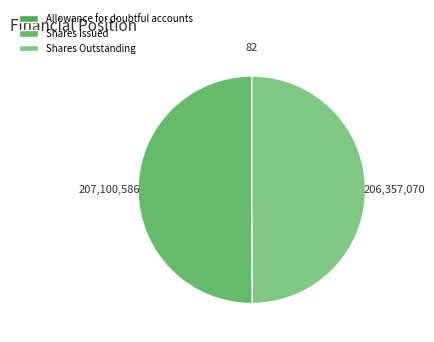

Is Allowance for doubtful accounts the majority of the pie?

No